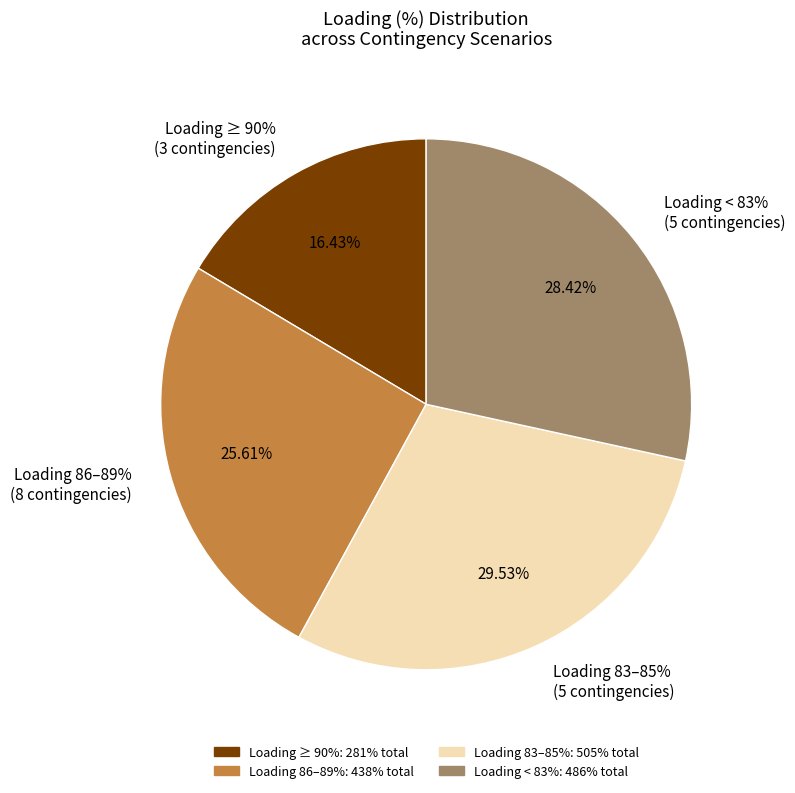

Combined, do N-1 400 kV Galatina-Arachthos and N-1 400 kV Dubrovo - Stip account for over 50%?

No